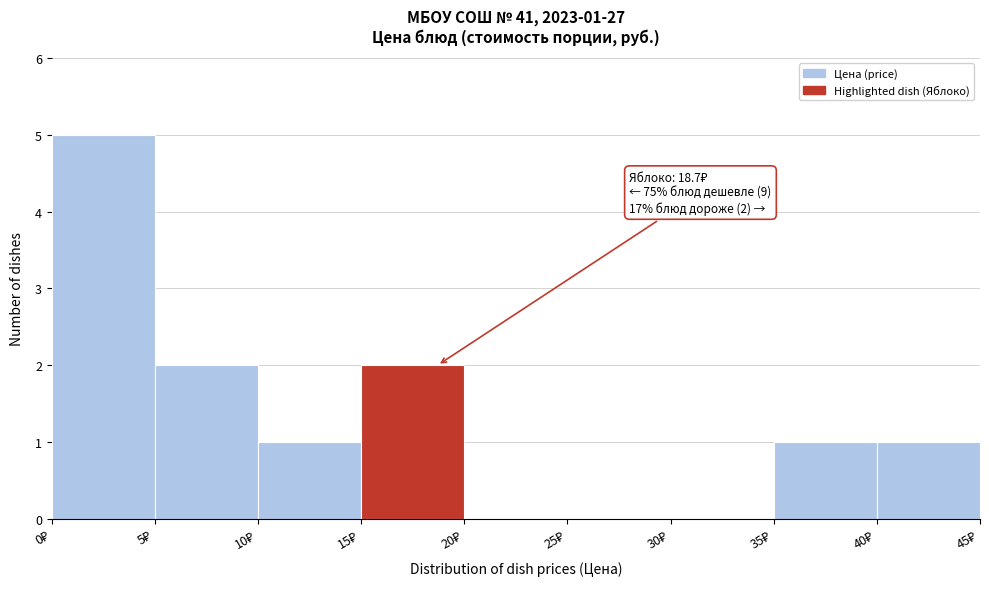

Over which range of the x-axis is the bar tallest?

0 to 5